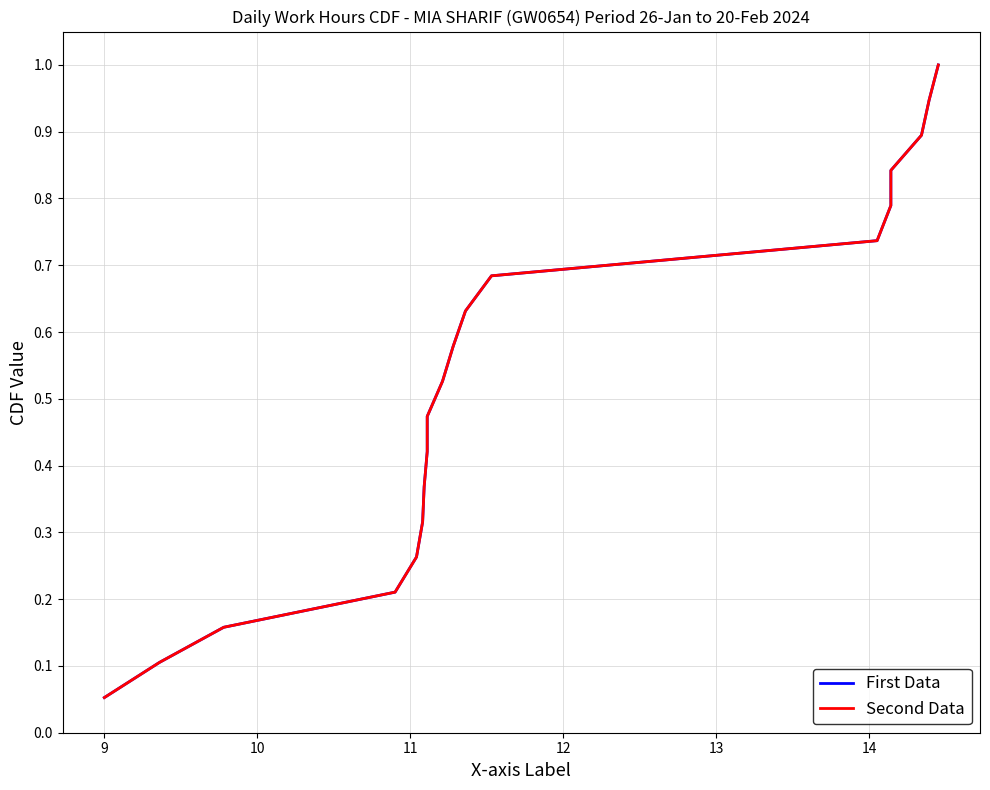

How many data points does each series have?

19